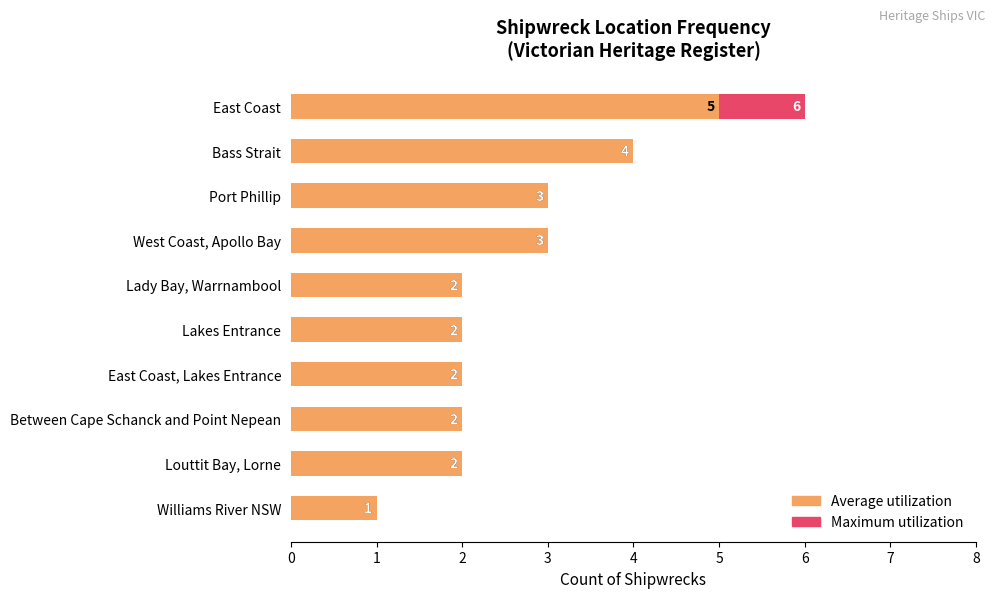

What is the value of the Maximum utilization bar at the 7th from the left?

2